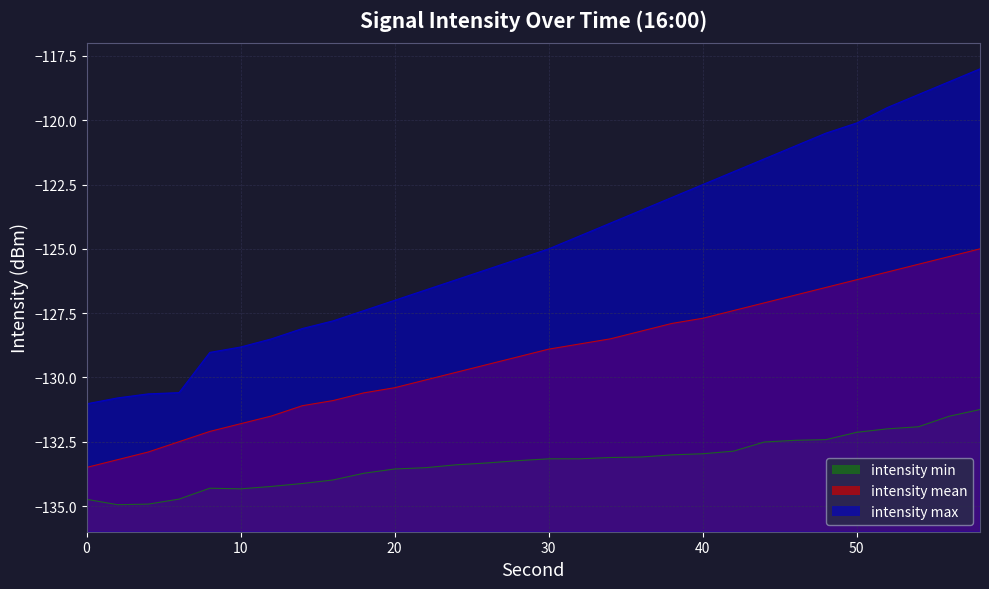

How many values in the intensity max series are below -125?

15